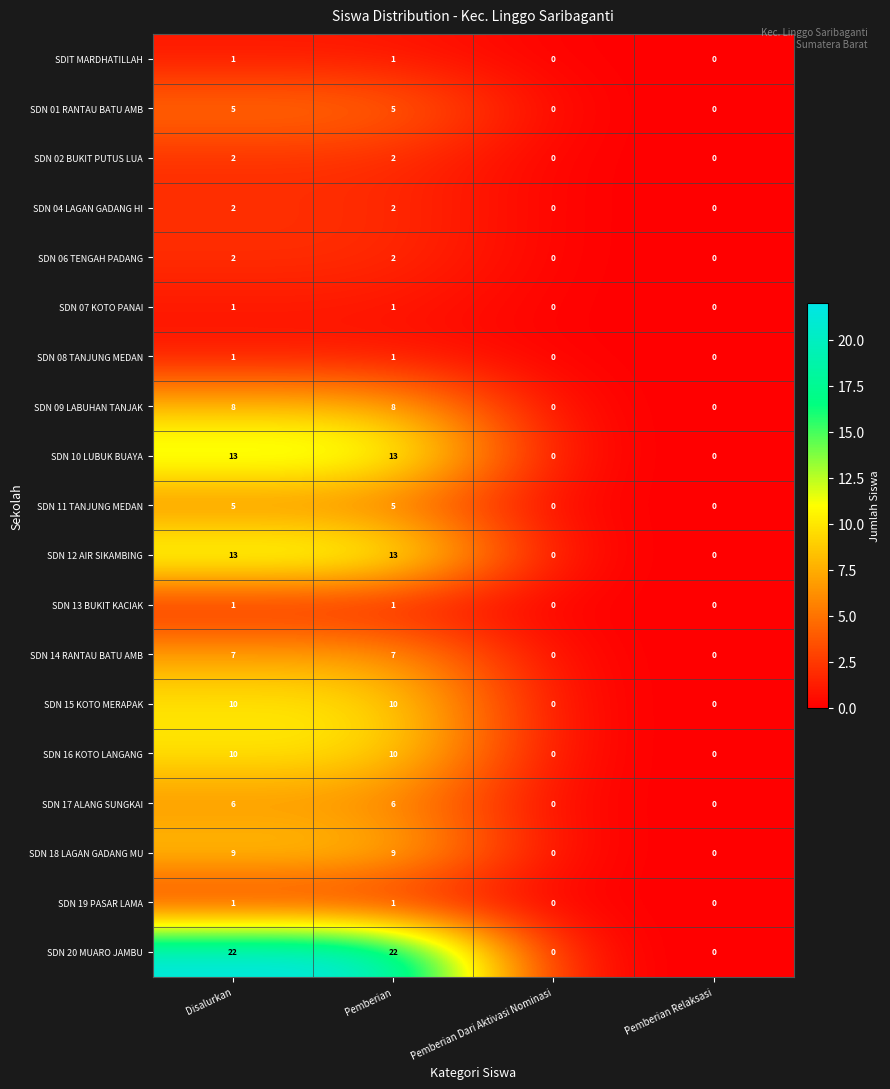

Which series changed the most between Disalurkan and Pemberian Relaksasi?

SDN 20 MUARO JAMBU